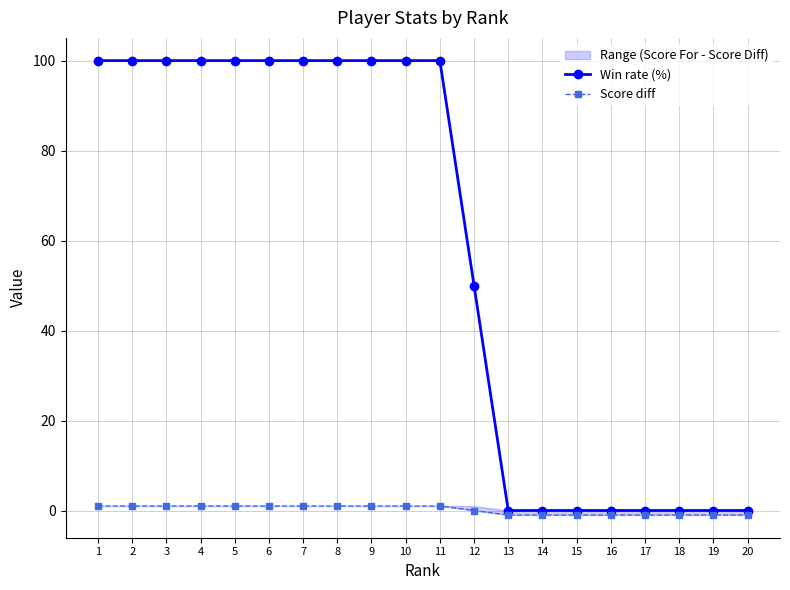

Reading left to right, list all the values displayed in this chart.

Win rate (%): 1=100	2=100	3=100	4=100	5=100	6=100	7=100	8=100	9=100	10=100	11=100	12=50	13=0	14=0	15=0	16=0	17=0	18=0	19=0	20=0
Score diff: 1=1	2=1	3=1	4=1	5=1	6=1	7=1	8=1	9=1	10=1	11=1	12=0	13=-1	14=-1	15=-1	16=-1	17=-1	18=-1	19=-1	20=-1